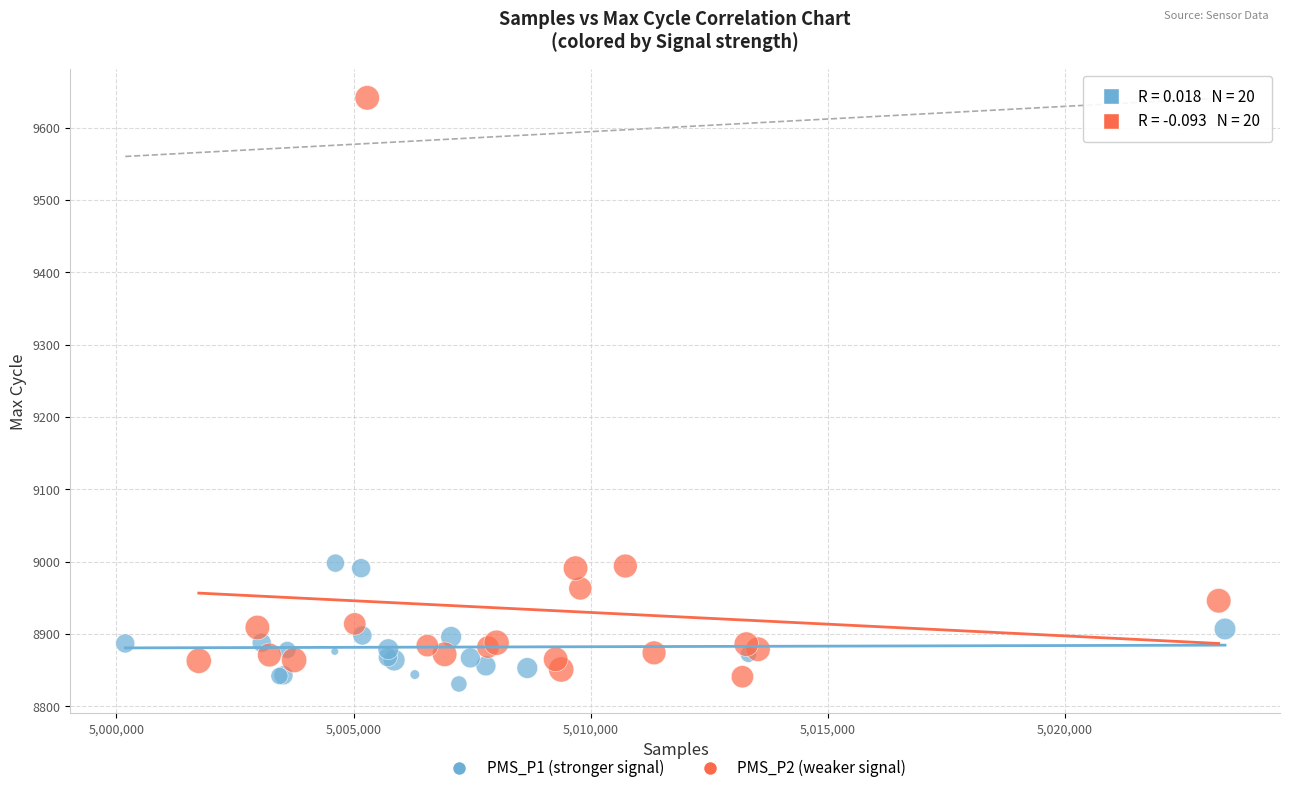

What are all the series names shown in the legend?

PMS_P1 (stronger signal), PMS_P2 (weaker signal)